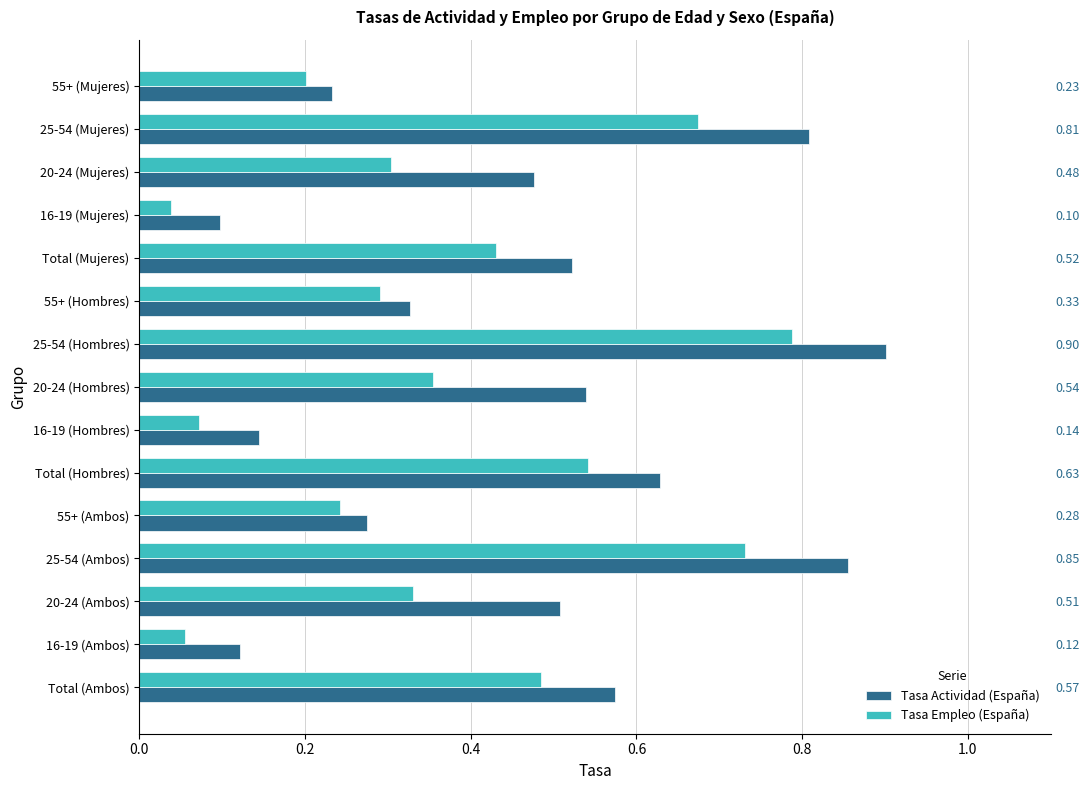

What is the value of the Tasa Empleo (España) bar at the 9th from the left?

0.8